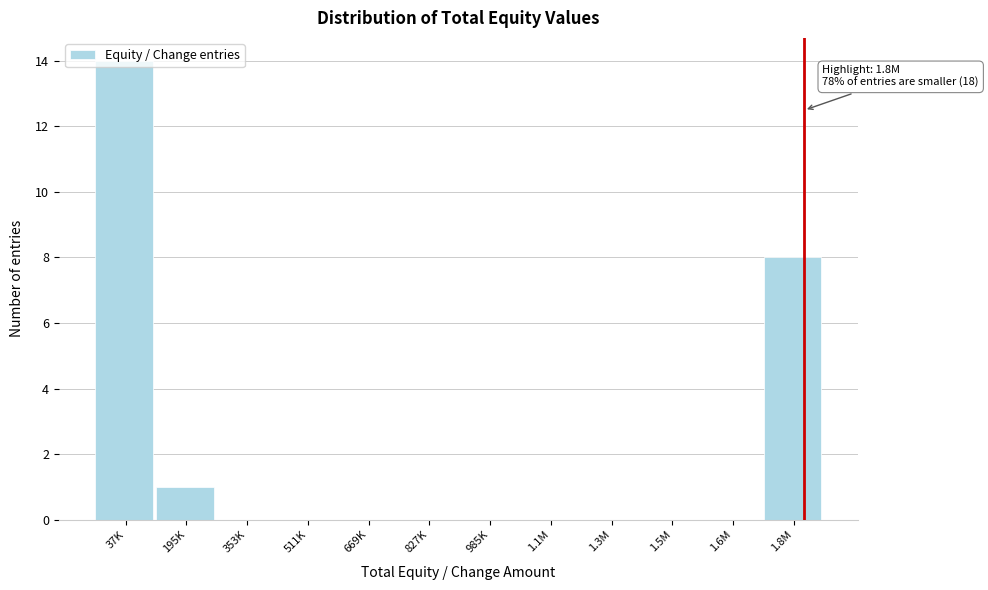

Which category has the highest value across all series?

37K